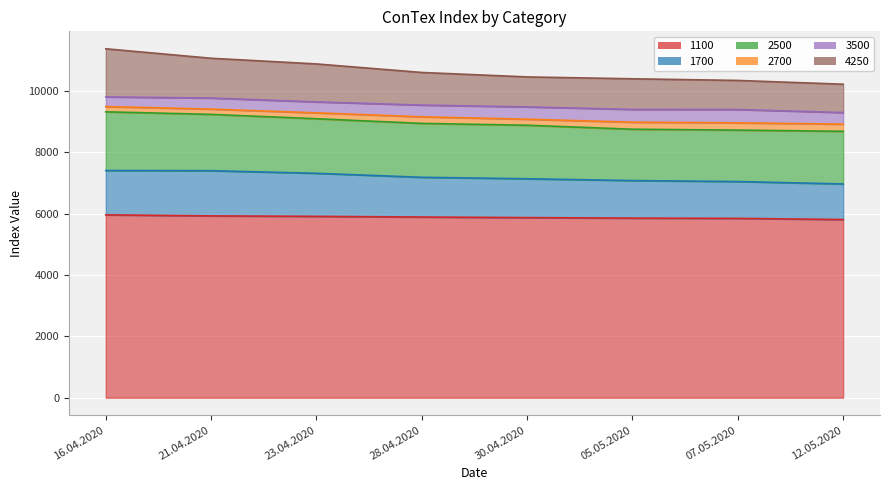

True or false: 1700 and 4250 cross at least once.

False